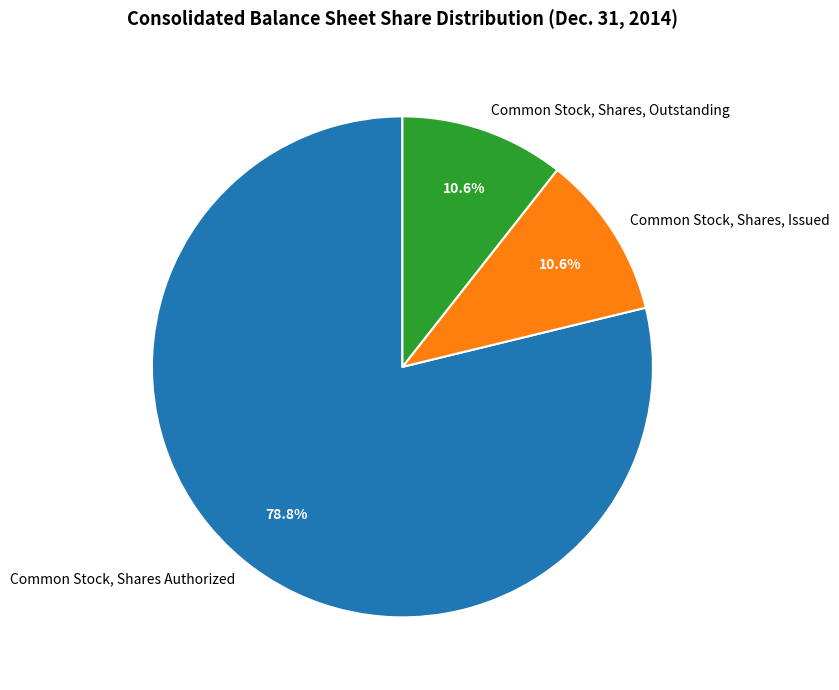

What is the largest slice in the pie chart?

Common Stock, Shares Authorized